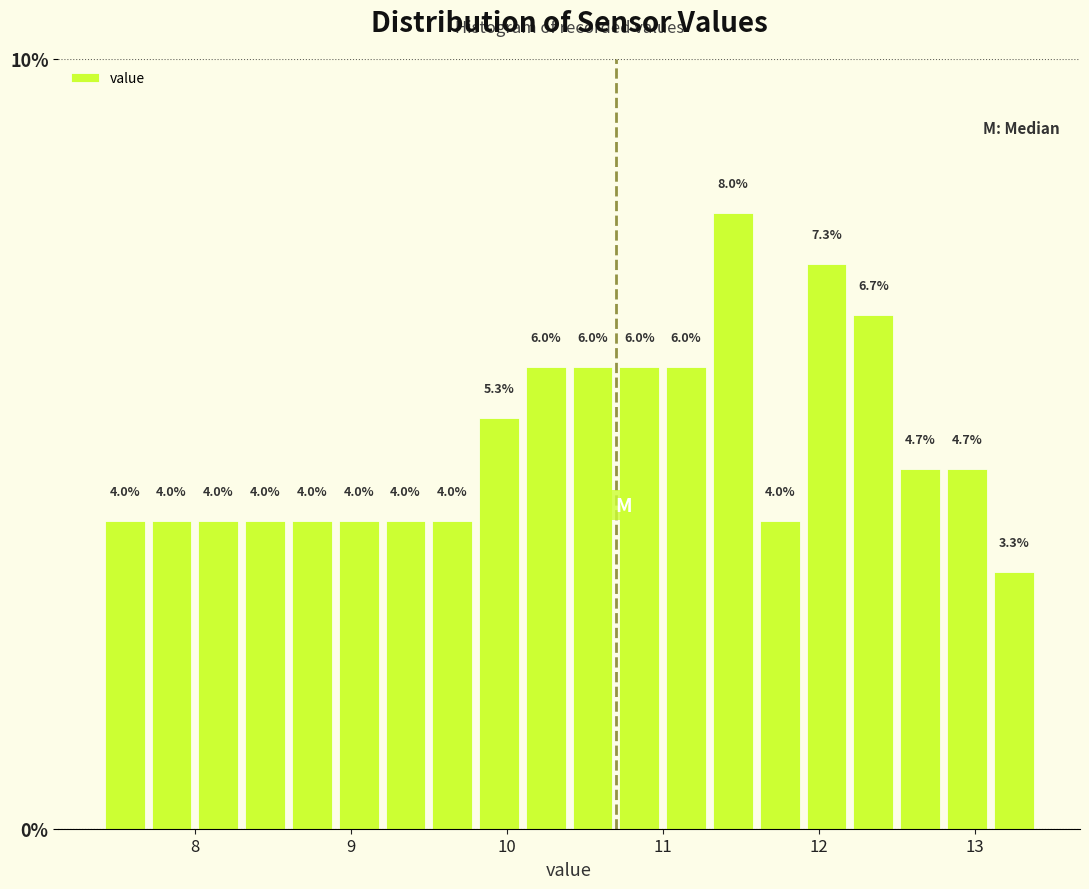

Read against the x-axis, roughly where is the centre of the tallest bar?

11.5